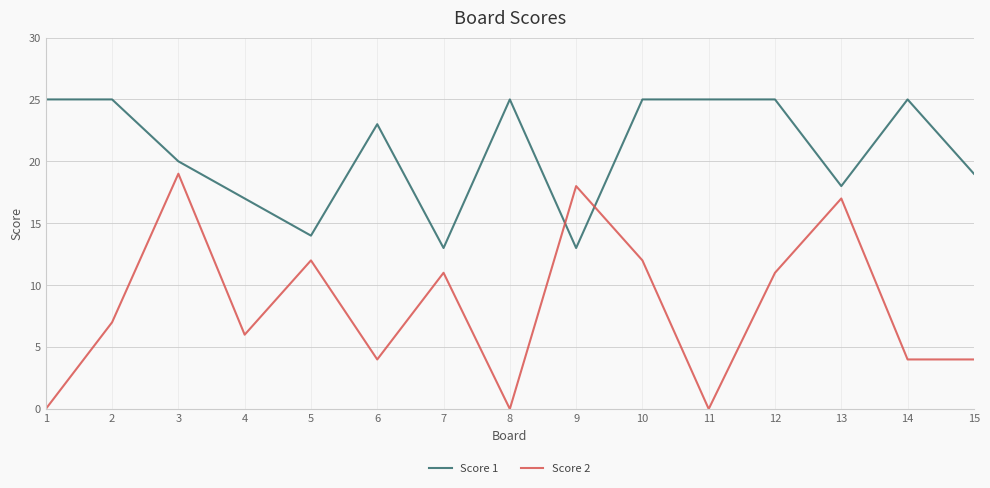

What is the maximum value for Score 1?

25